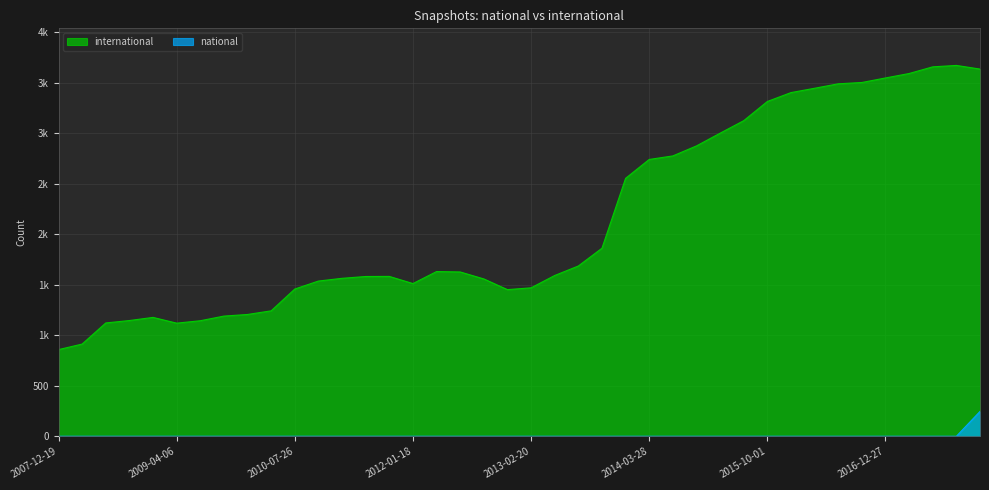

True or false: international and national intersect in this chart.

False